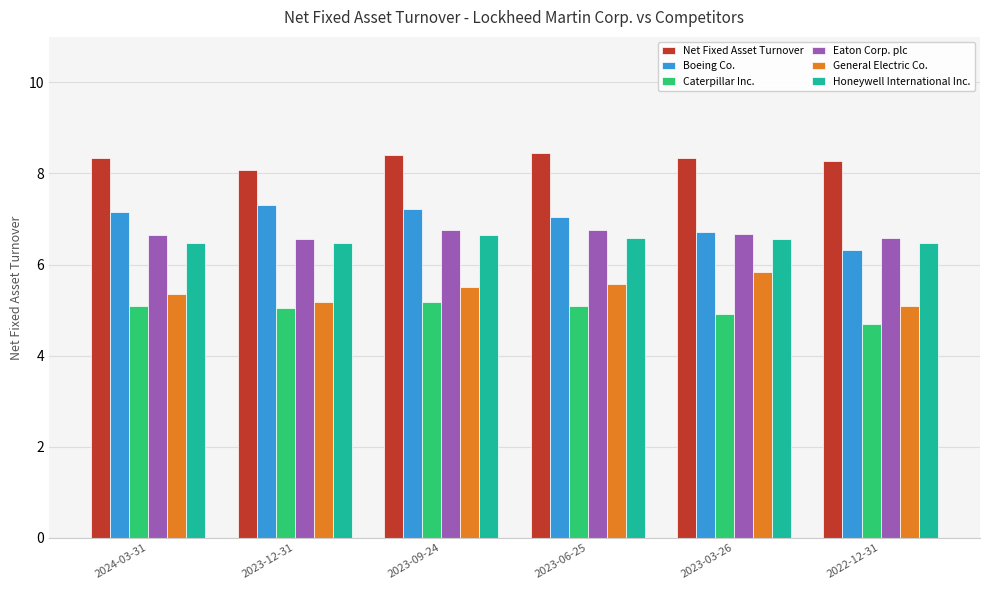

What are all the series names shown in the legend?

Net Fixed Asset Turnover, Boeing Co., Caterpillar Inc., Eaton Corp. plc, General Electric Co., Honeywell International Inc.